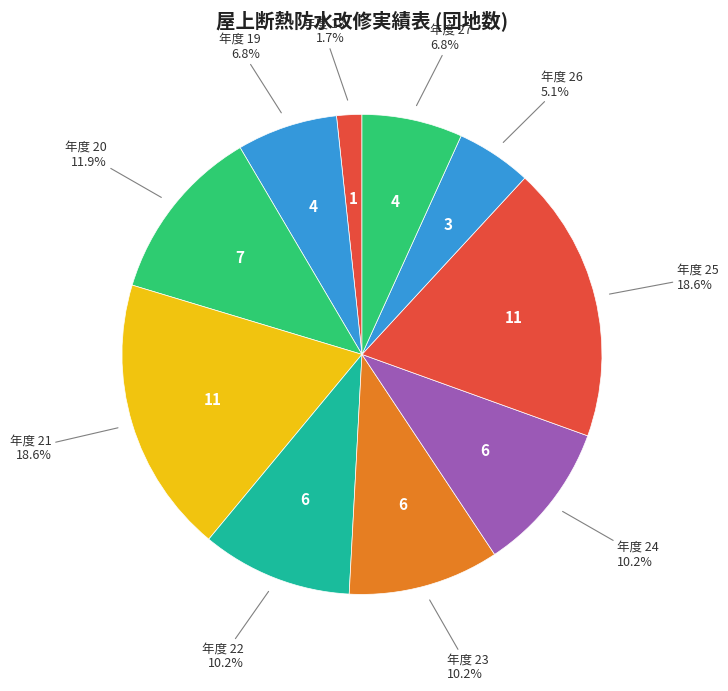

How many slices are in this pie chart?

10